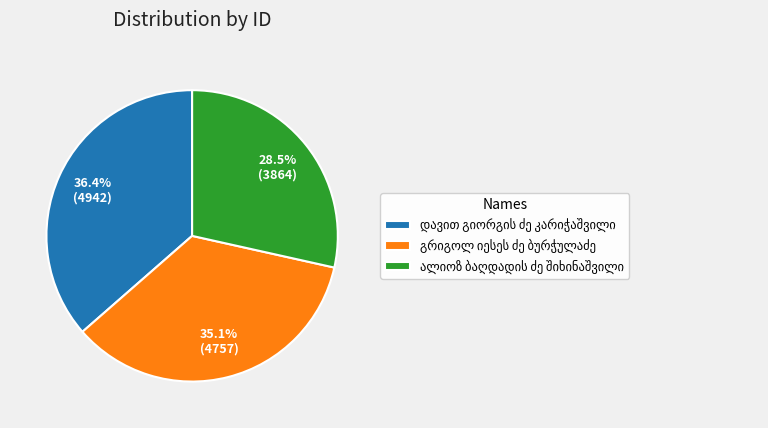

Does any single category account for the majority?

No